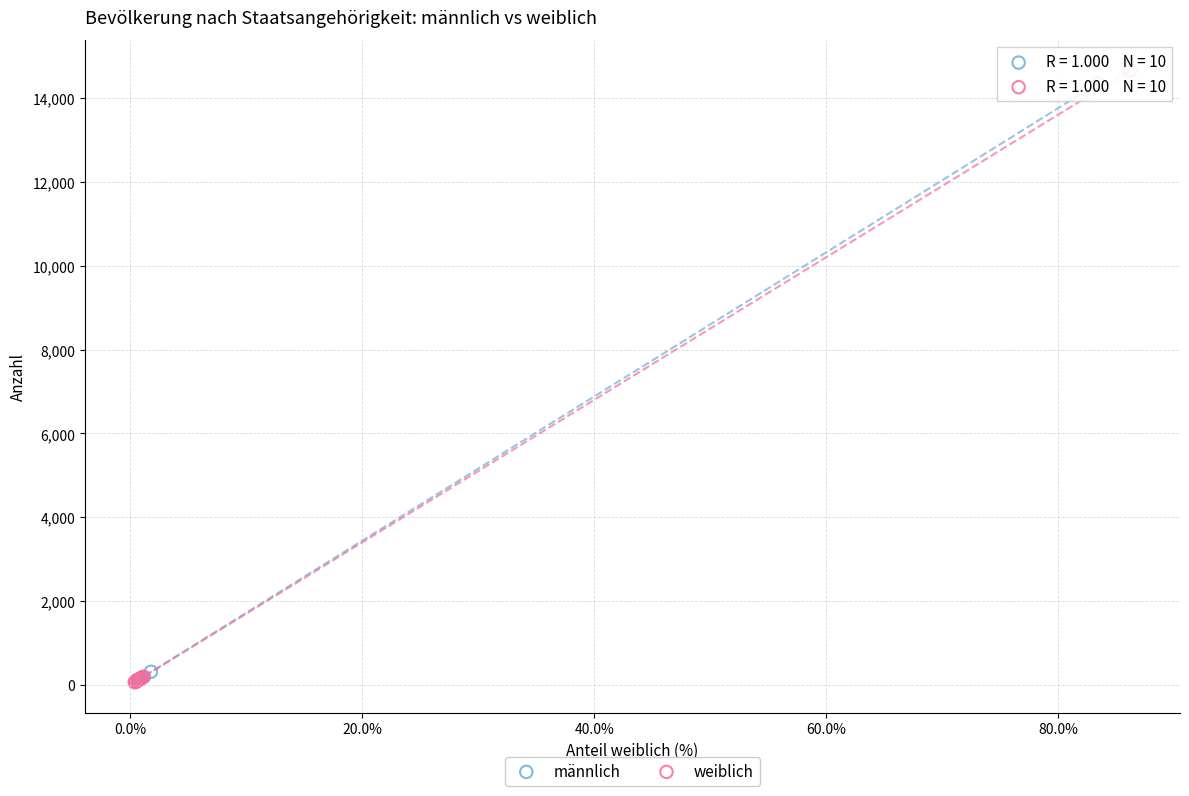

Which series has the widest spread of Y values?

weiblich